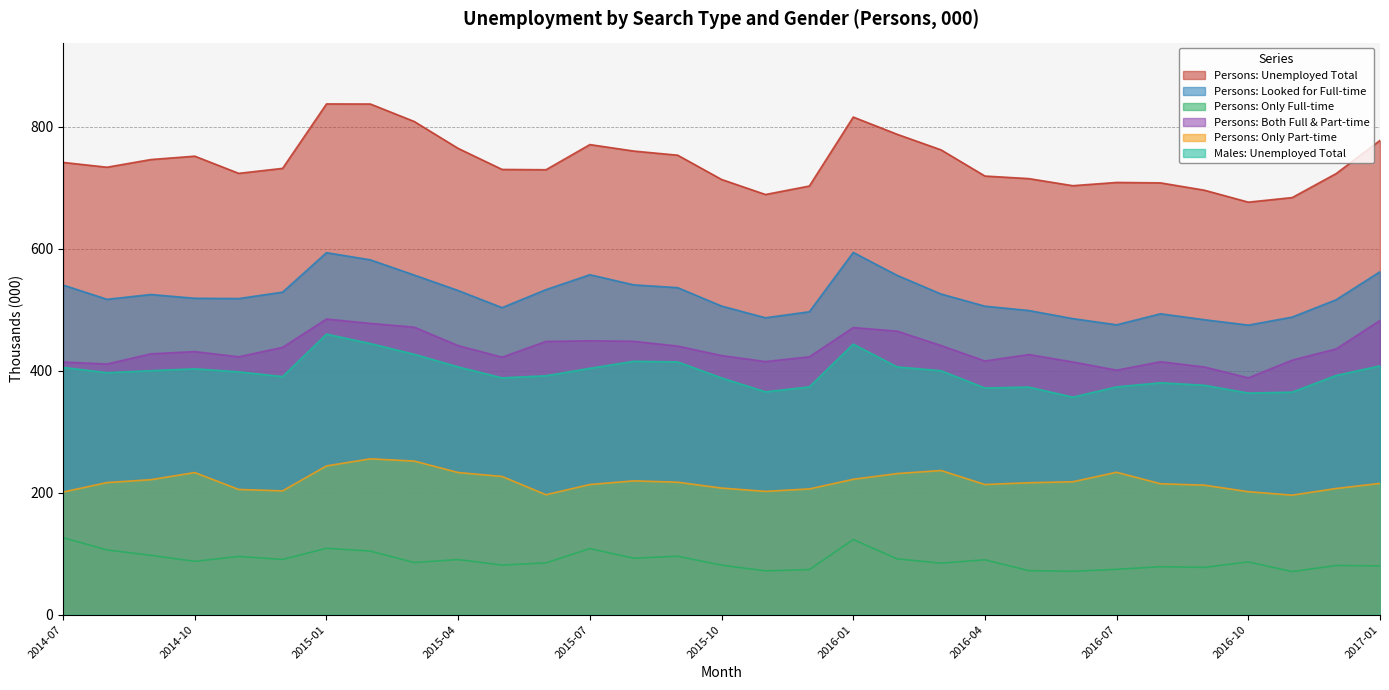

Is it true that Persons ;  > Unemployed looked for only… equals 64.8 at 2014-08?

False